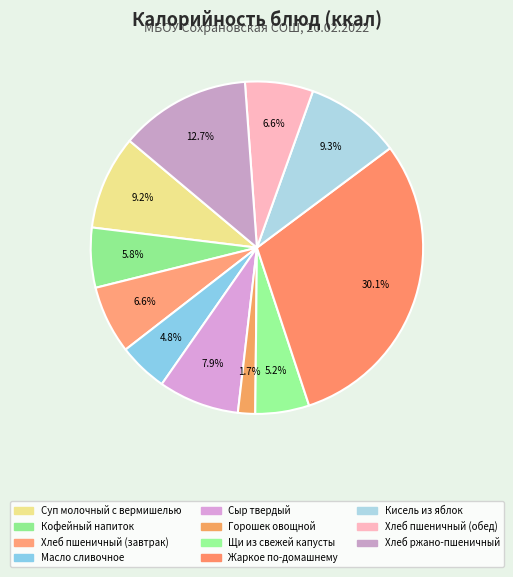

Is it true that Суп молочный с вермишелью is 19% of the pie?

False